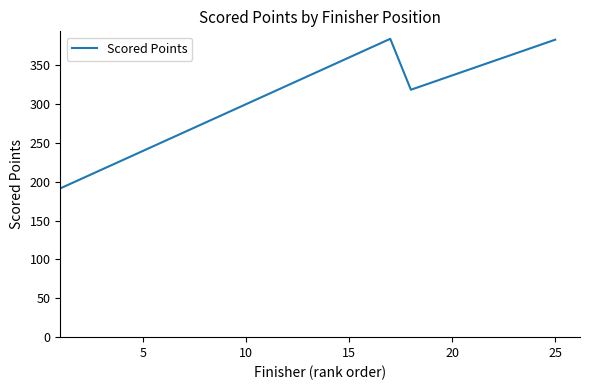

What is the difference between the maximum and minimum values?

192.3